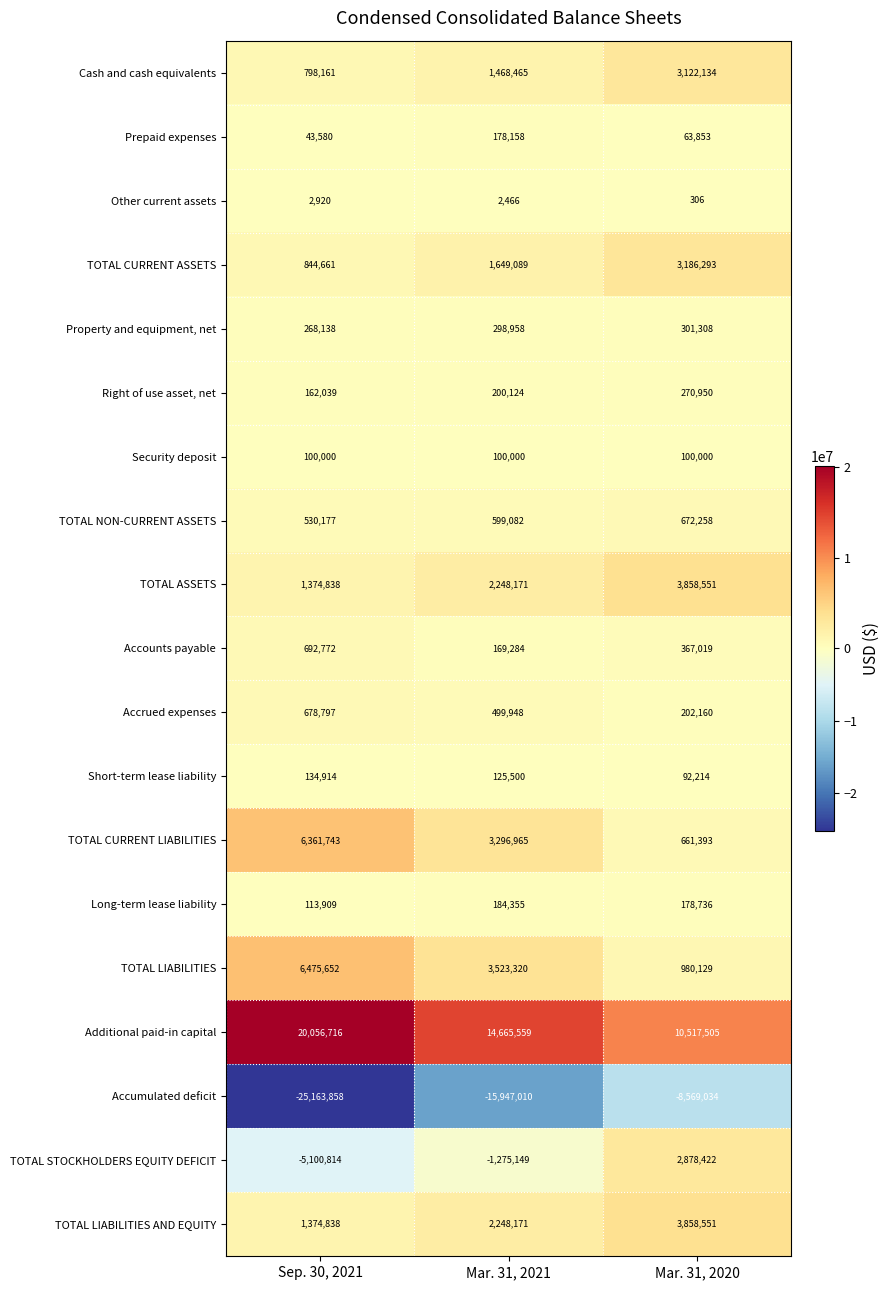

Which label corresponds to the largest value in the chart?

Sep. 30, 2021